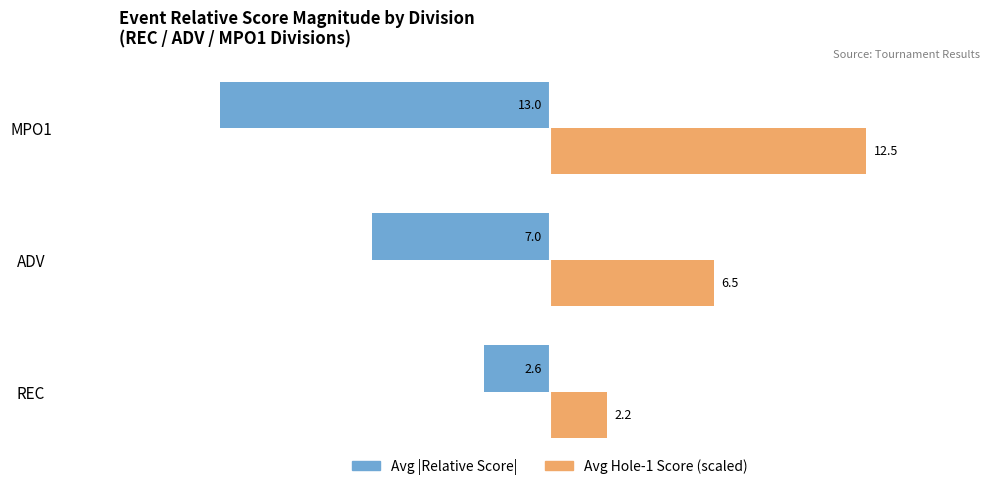

Which label corresponds to the largest value in the chart?

MPO1